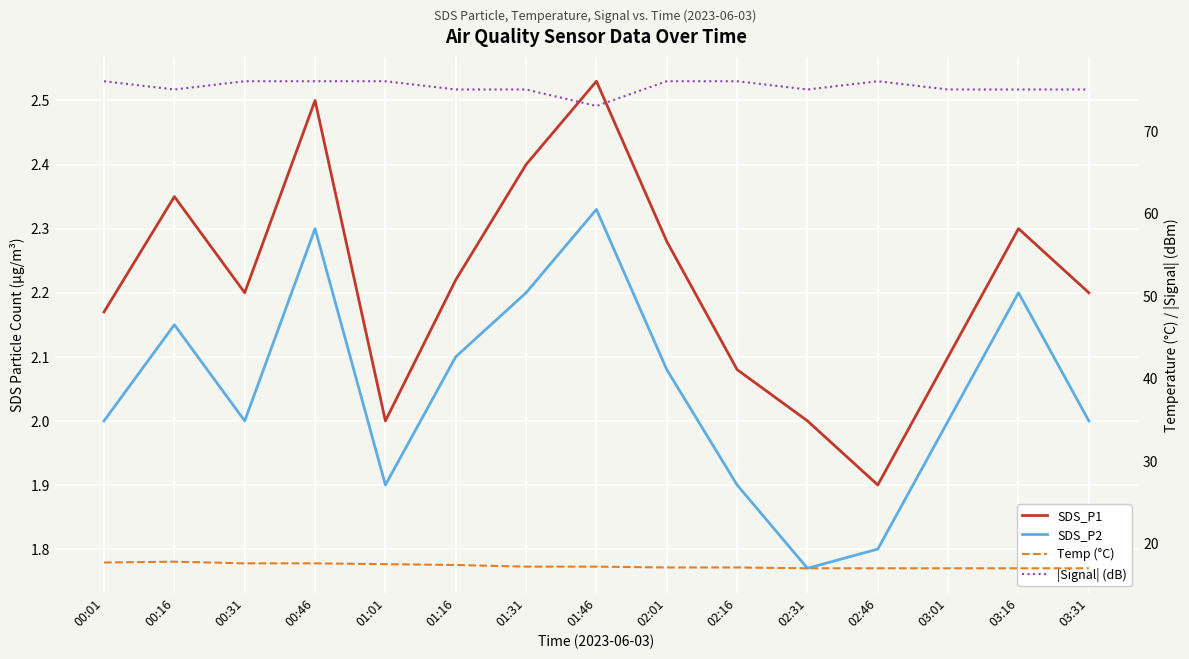

At which category is the sum across all series the highest?

00:46